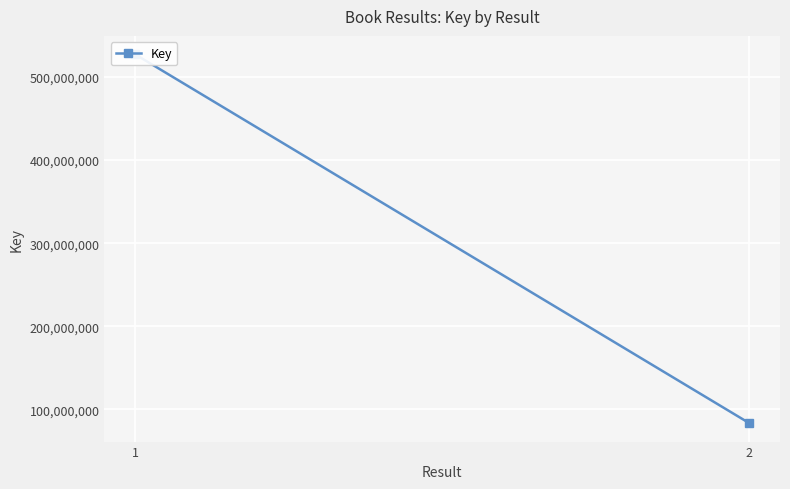

At which label is the value closest to 305381202?

2